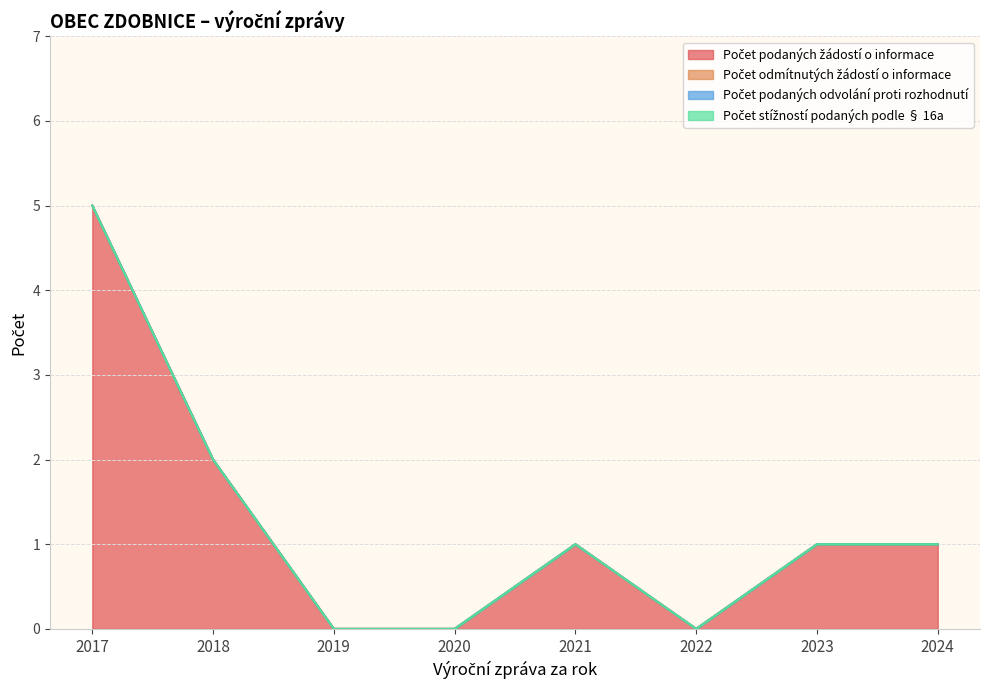

How many lines are shown in the chart?

4